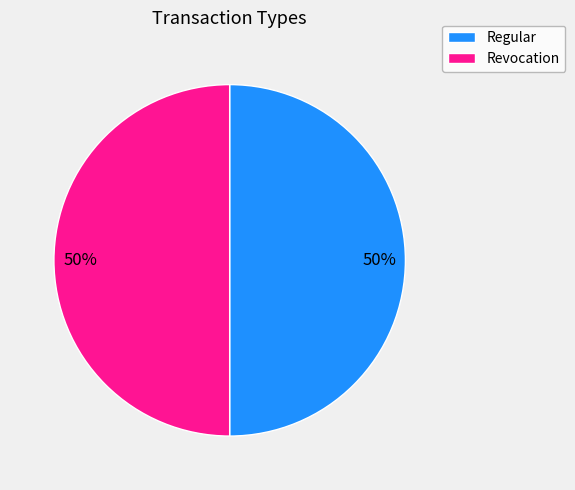

What percentage is the Revocation slice, to the nearest percent?

50%